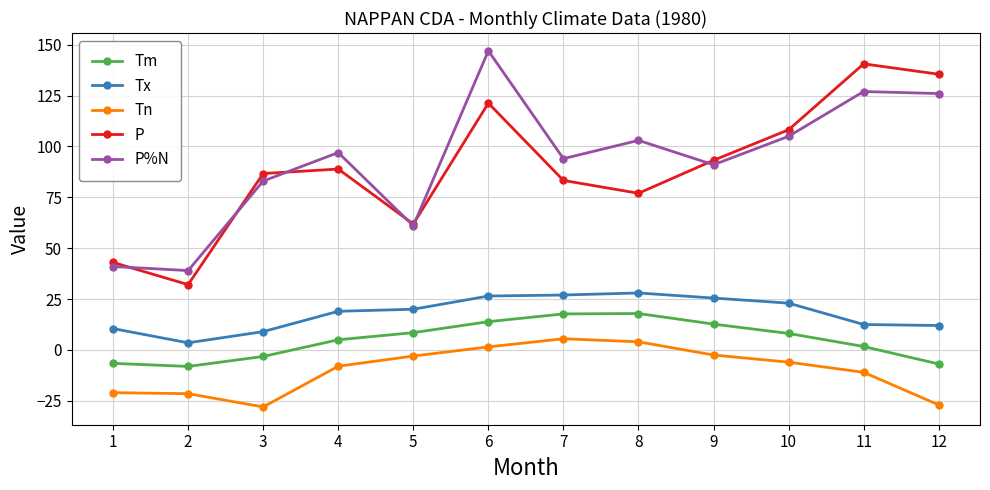

What is the total value across all series at 4?

201.9